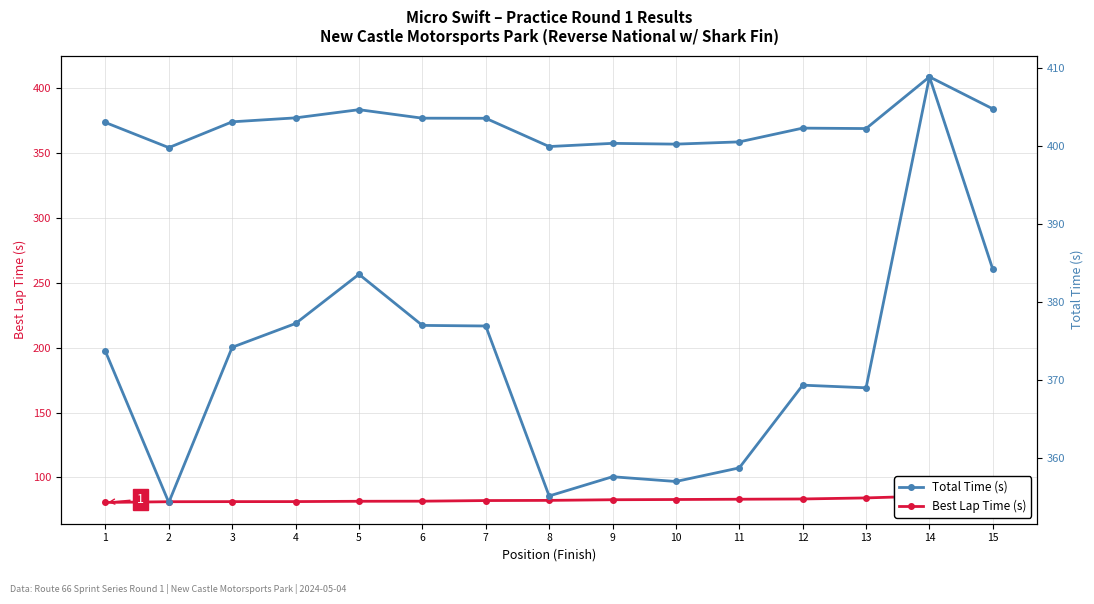

What is the smallest value displayed?

80.8